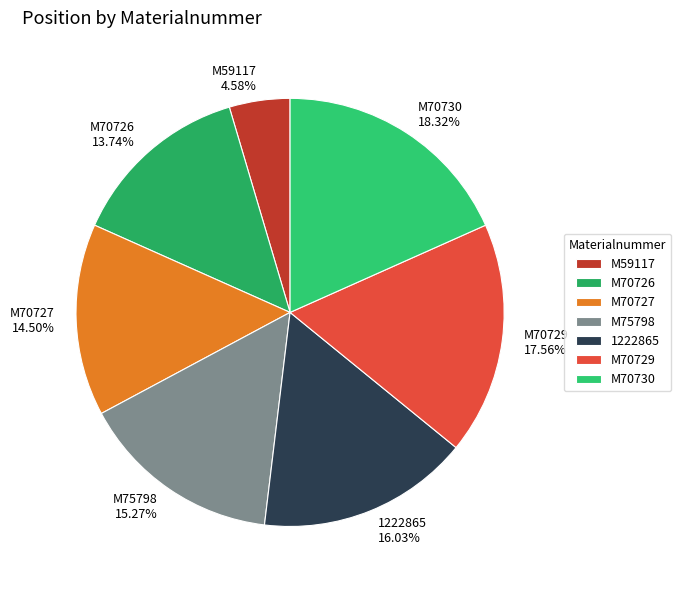

How many slices are in this pie chart?

7